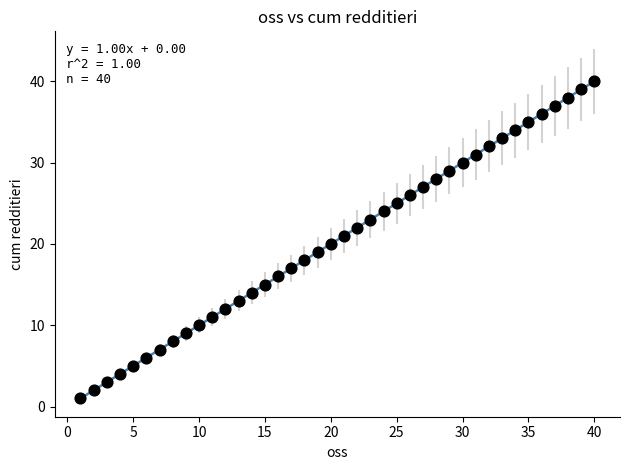

What is the range of Y values (max minus min)?

39